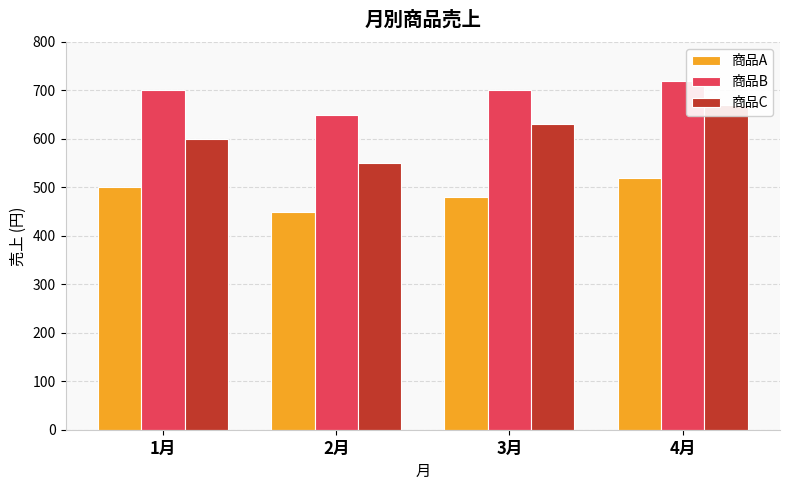

The value of 商品C at 3月 is 630. True or false?

True